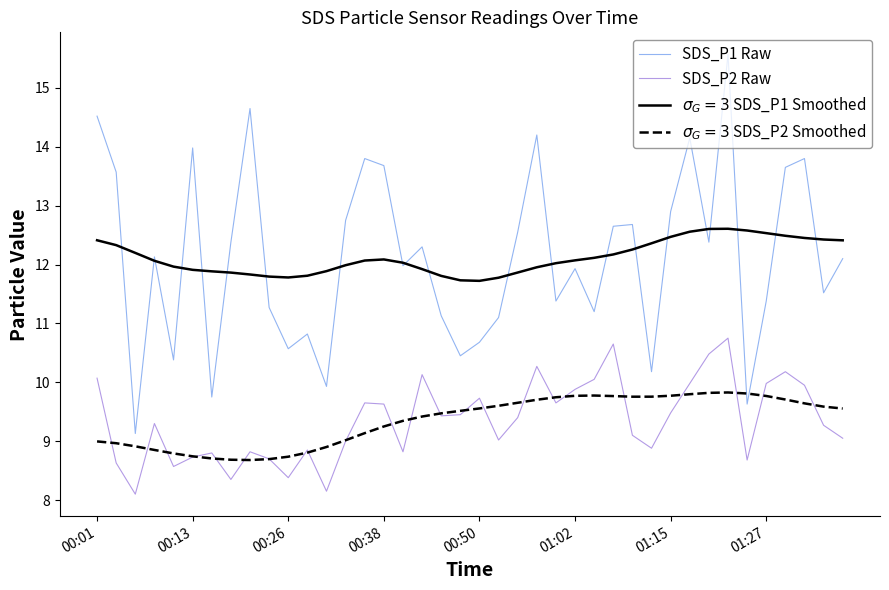

What is the difference between the maximum and second lowest values in the $\sigma_G=3$ SDS_P2 Smoothed series?

1.1